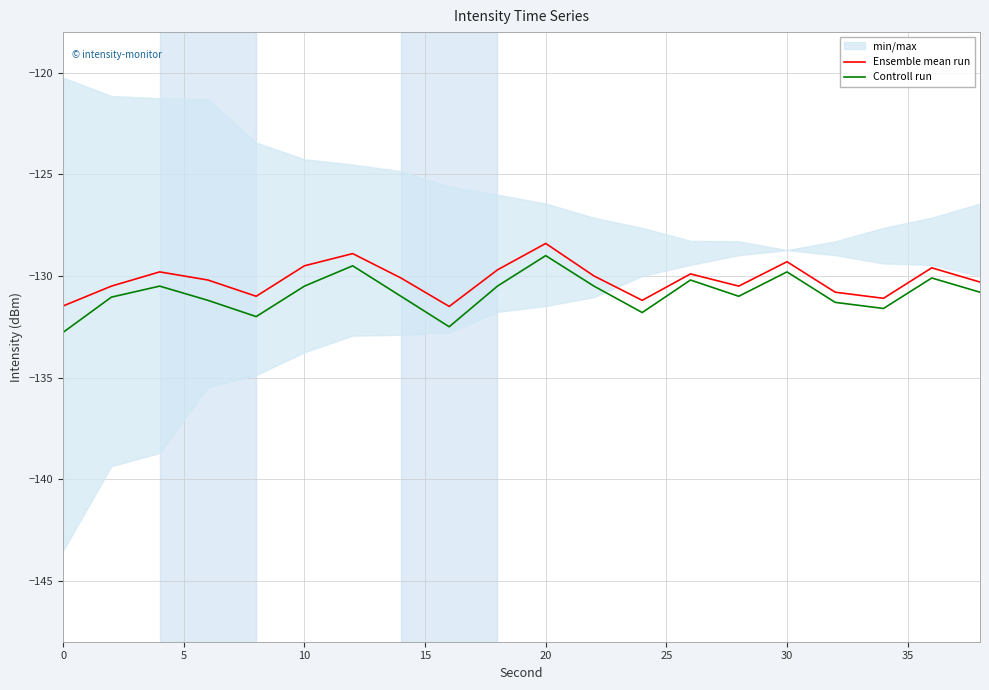

What is the lowest value of the Controll run series?

-132.8